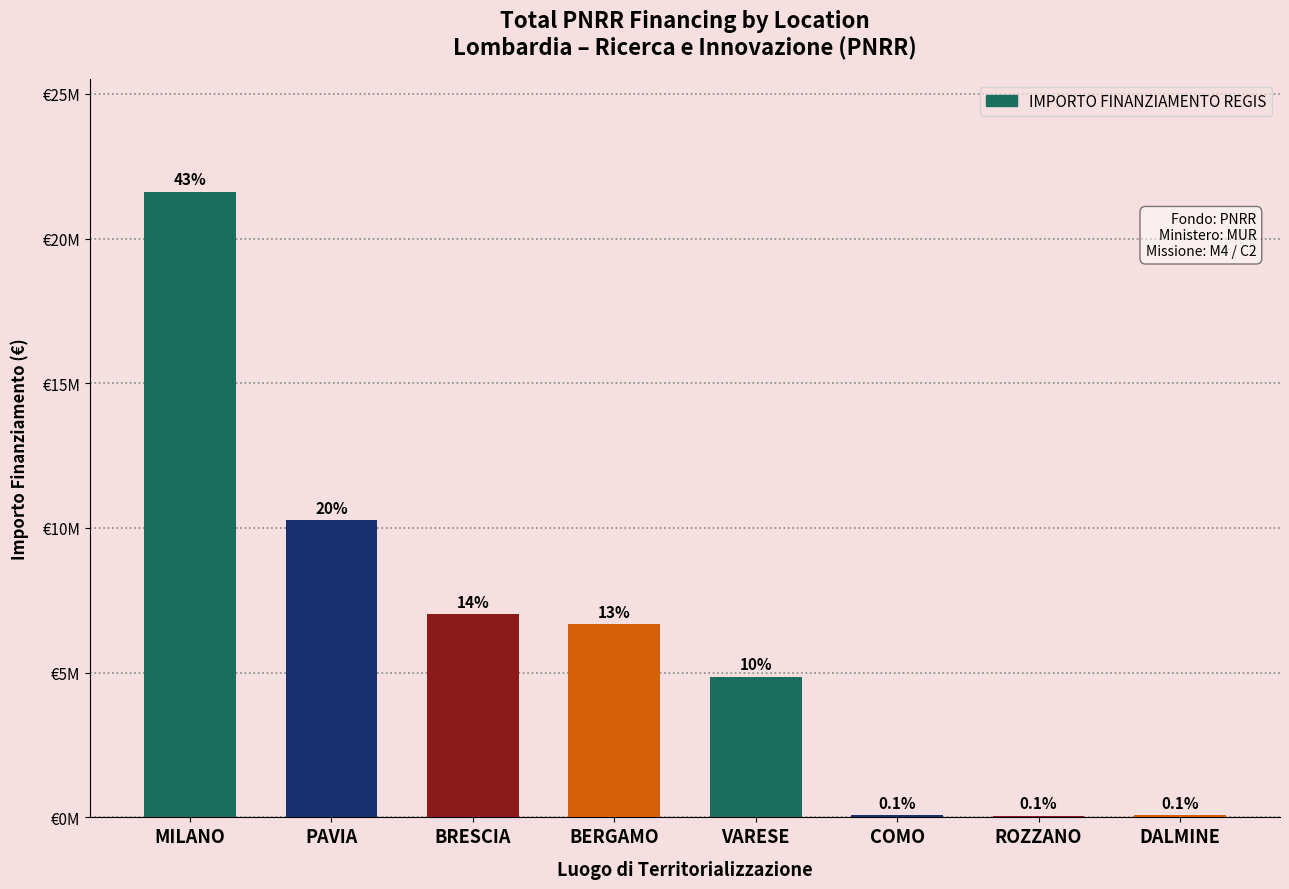

What is the label of the 1st bar from the left?

MILANO